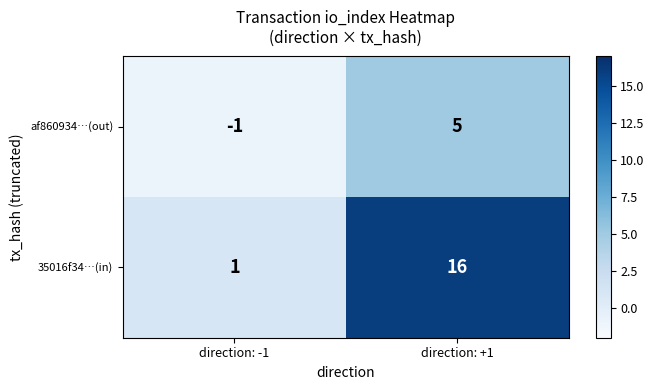

Which category has the highest value across all series?

direction: +1